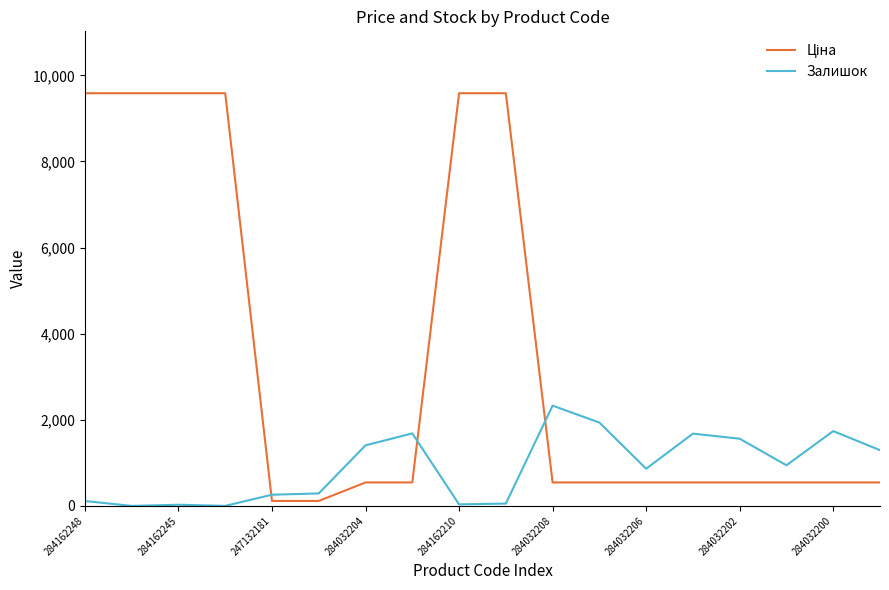

What is the greatest value displayed?

9585.4